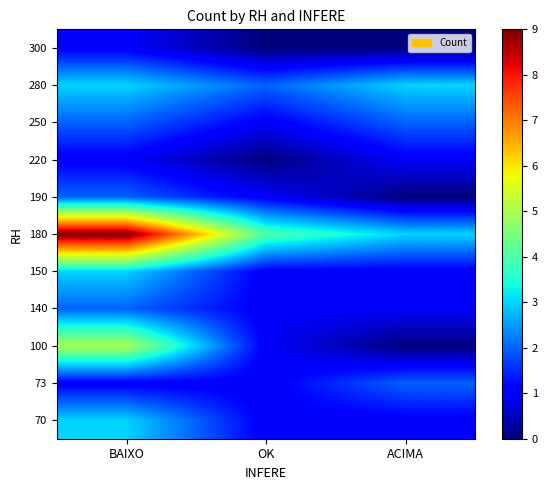

What is the total value across all series at OK?

13